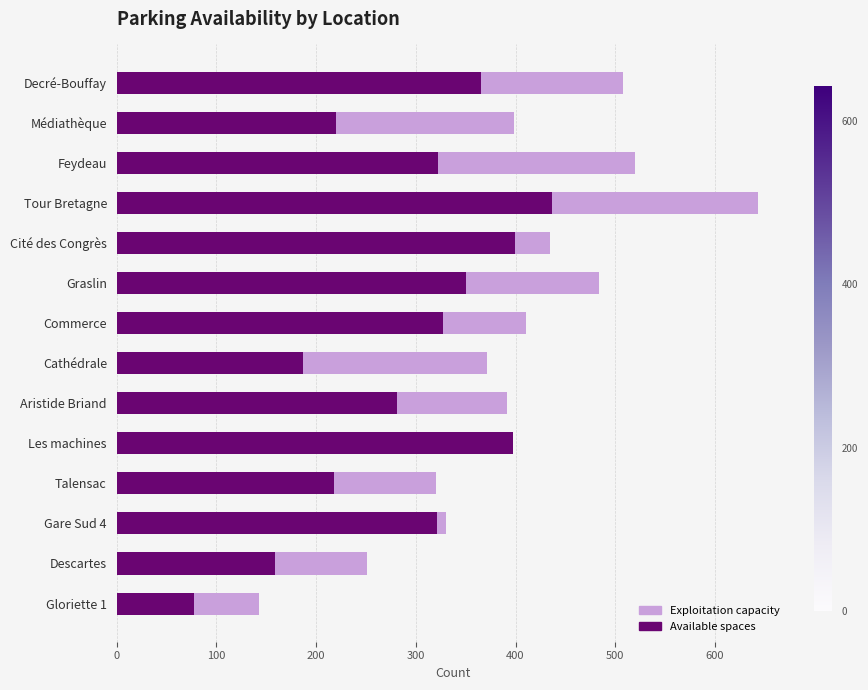

Does the chart contain any negative values?

No